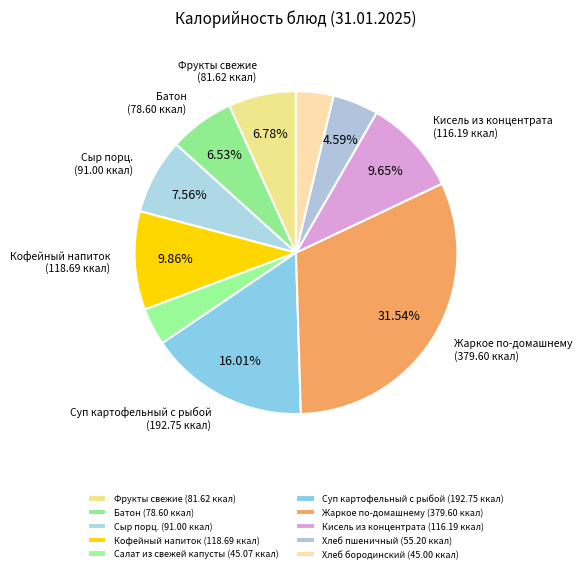

Which slice is the largest?

Жаркое по-домашнему